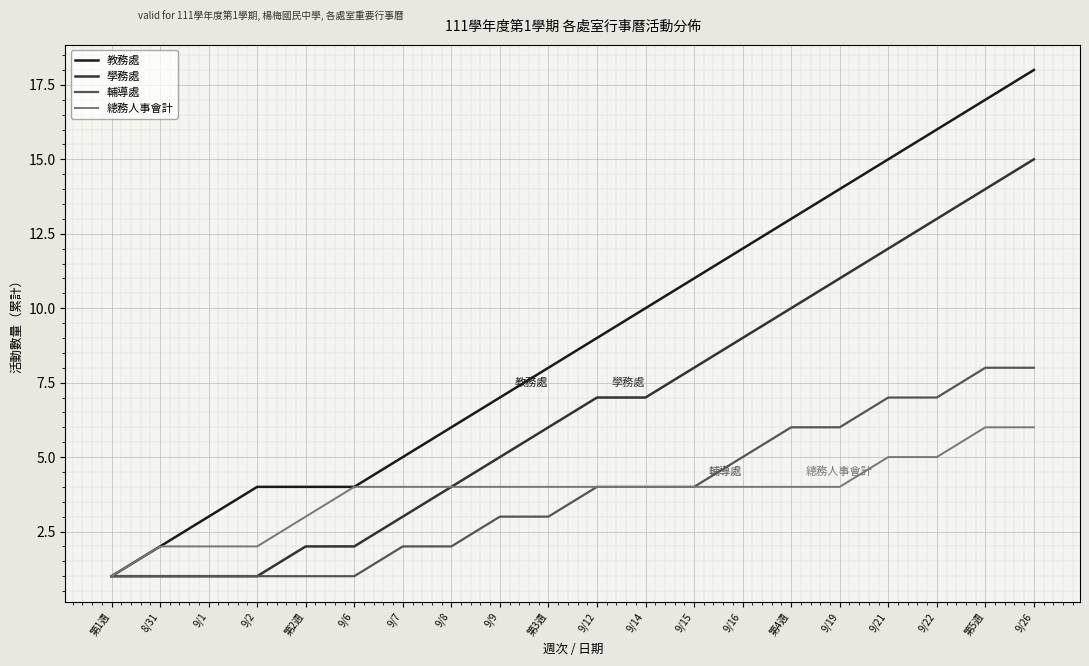

Which series has the largest total across all categories?

教務處